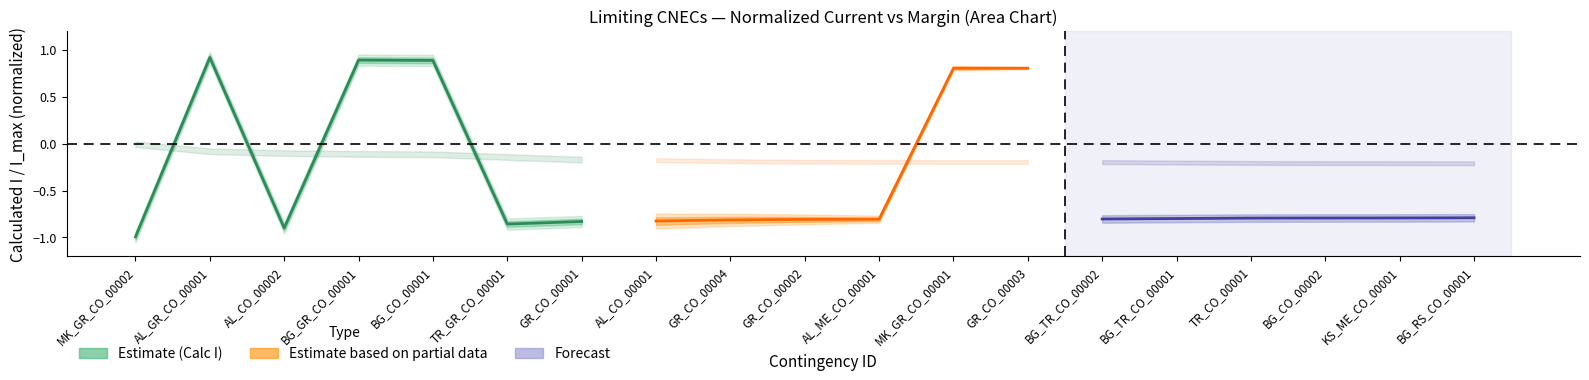

At which label is the value closest to 0?

GR_CO_00001